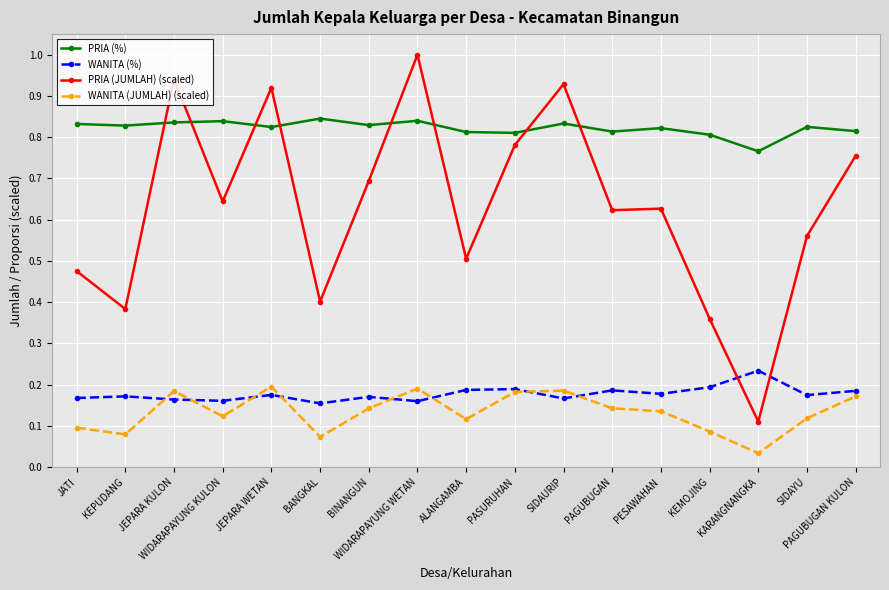

What is the highest value of the PRIA (JUMLAH) (scaled) series?

1.0